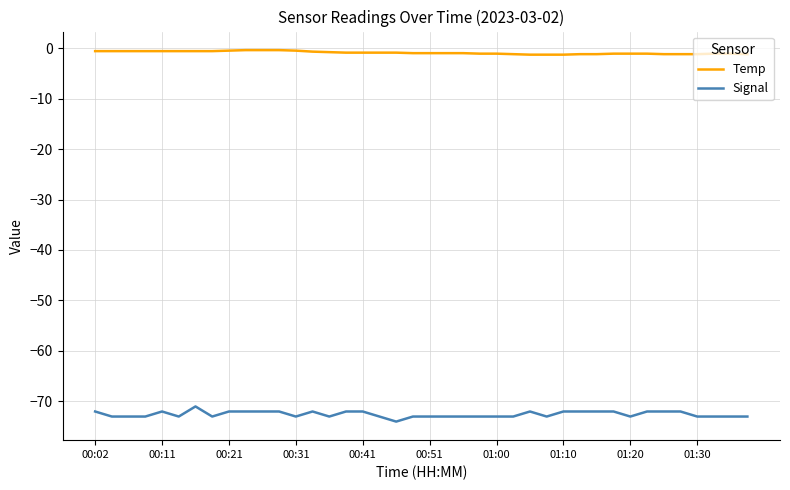

What is the difference between the maximum and minimum values in the Signal series?

3.0